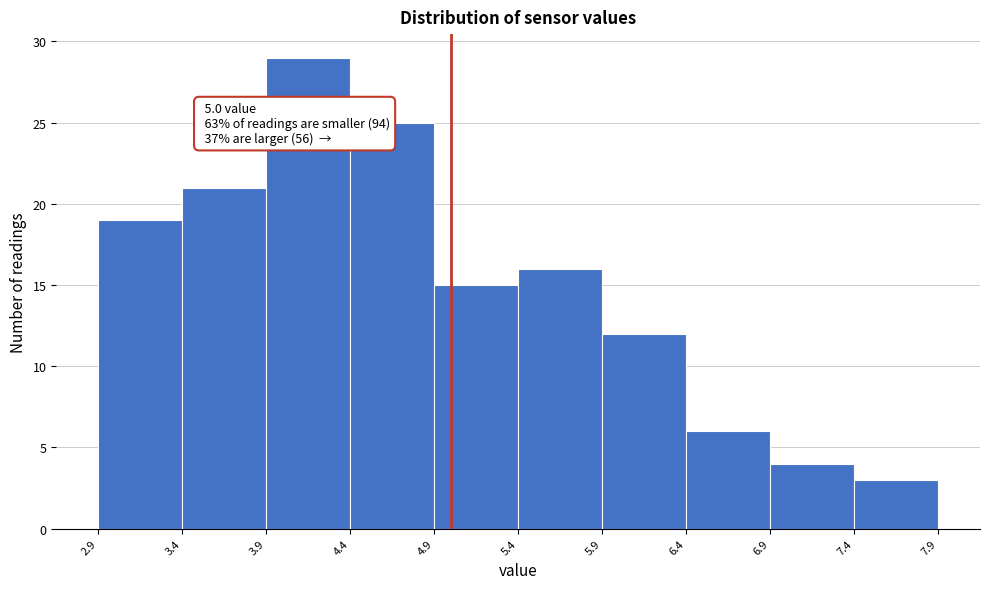

Over which range of the x-axis is the bar tallest?

3.9 to 4.4